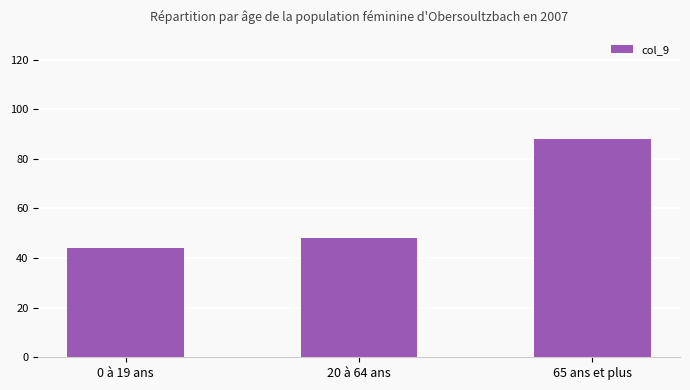

The chart shows a value of 88 at 65 ans et plus. True or false?

True